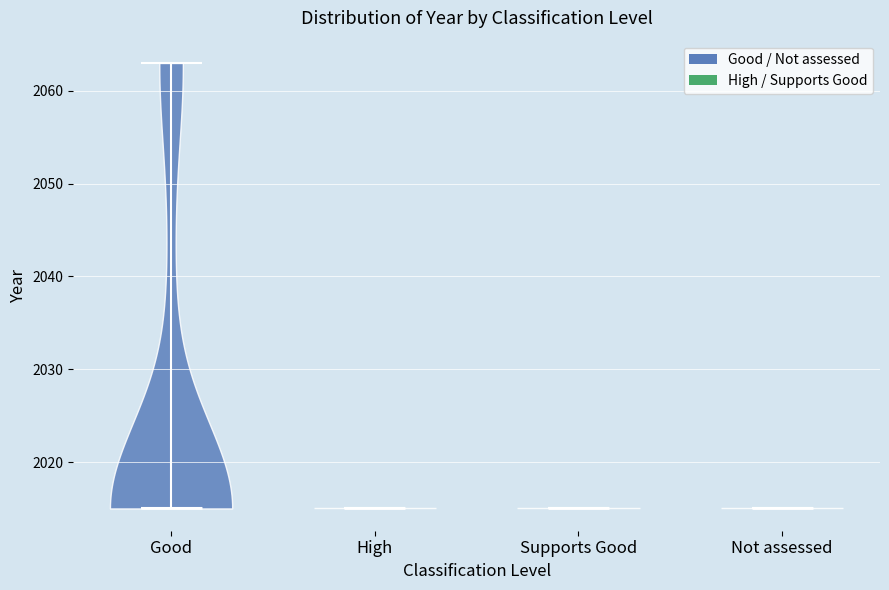

Where does the median line of the violin for High sit on the y-axis? The values are not printed on the chart, so give them approximately, as read against the axis.

2015